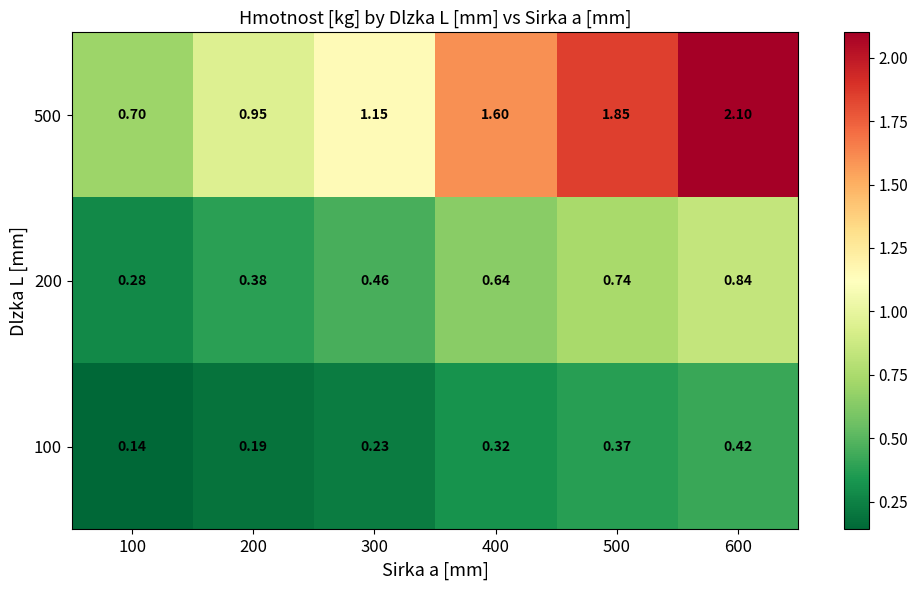

What is the total value across all series at 400?

2.6